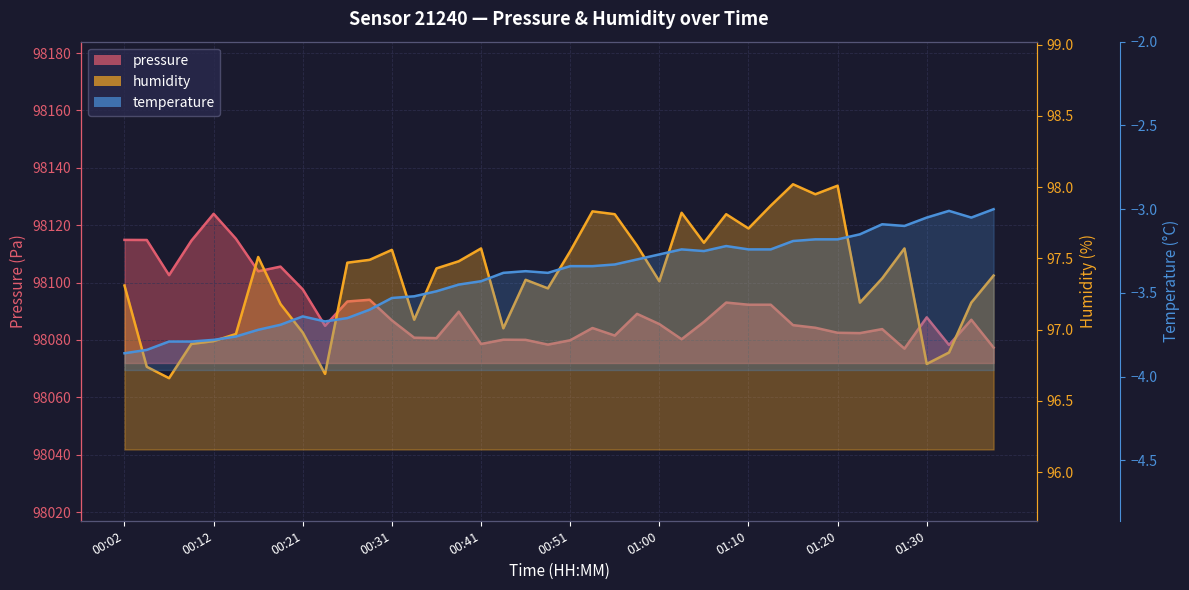

What is the approximate value of humidity at 01:20?

98.0